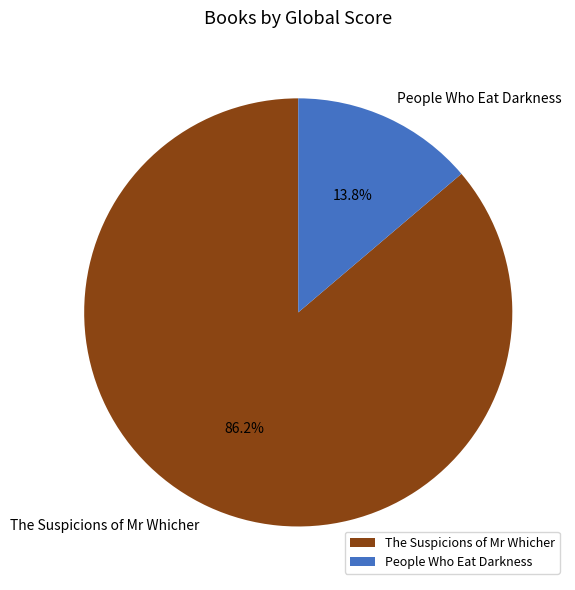

Combined, what portion of the pie is The Suspicions of Mr Whicher and People Who Eat Darkness?

100.0%